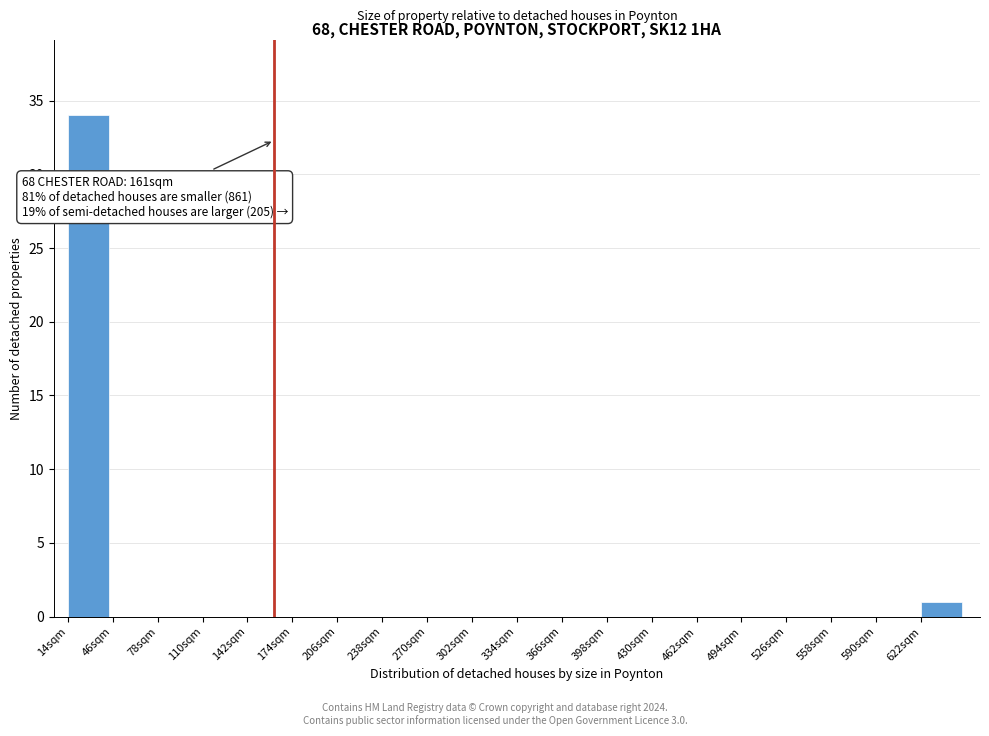

Which range on the x-axis has the tallest bar?

14 to 46